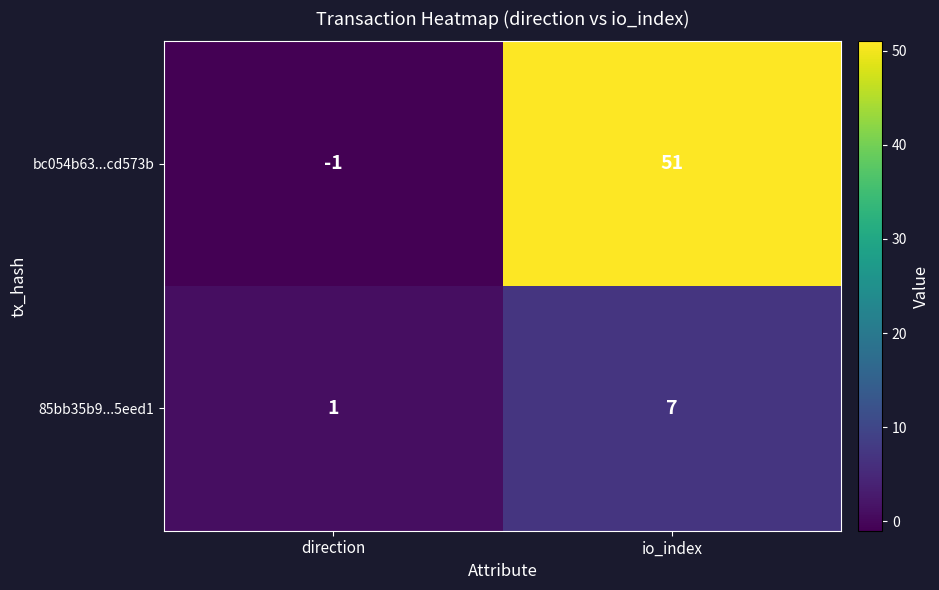

How many series are shown in this chart?

2